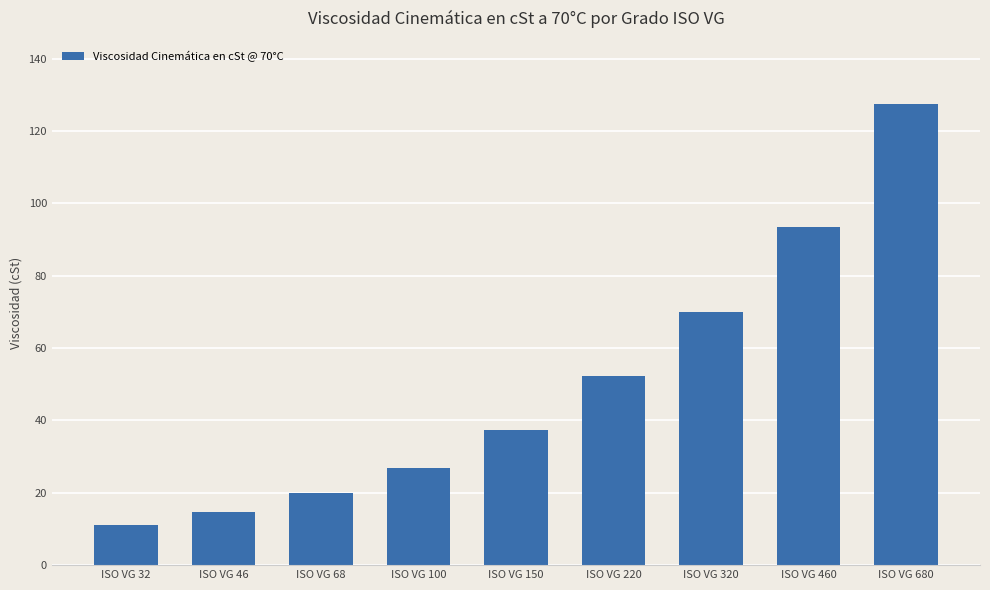

What is the value of the 9th bar from the left?

127.4